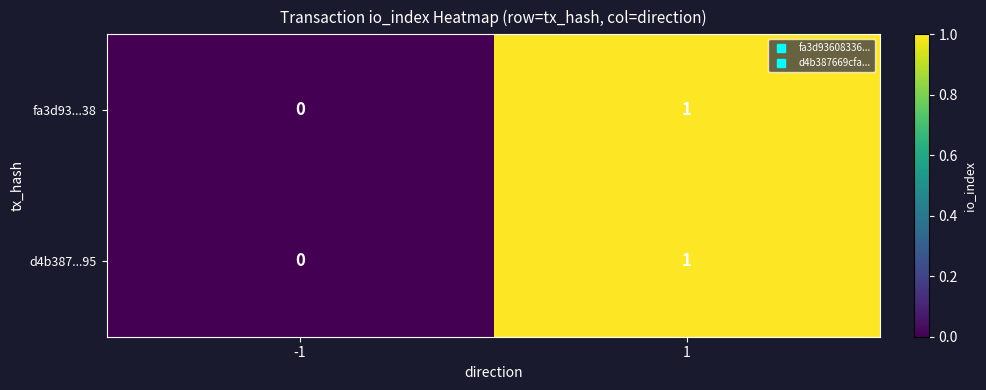

Reading left to right, what are all the values shown in this chart?

fa3d93...38: 0	1
d4b387...95: 0	1